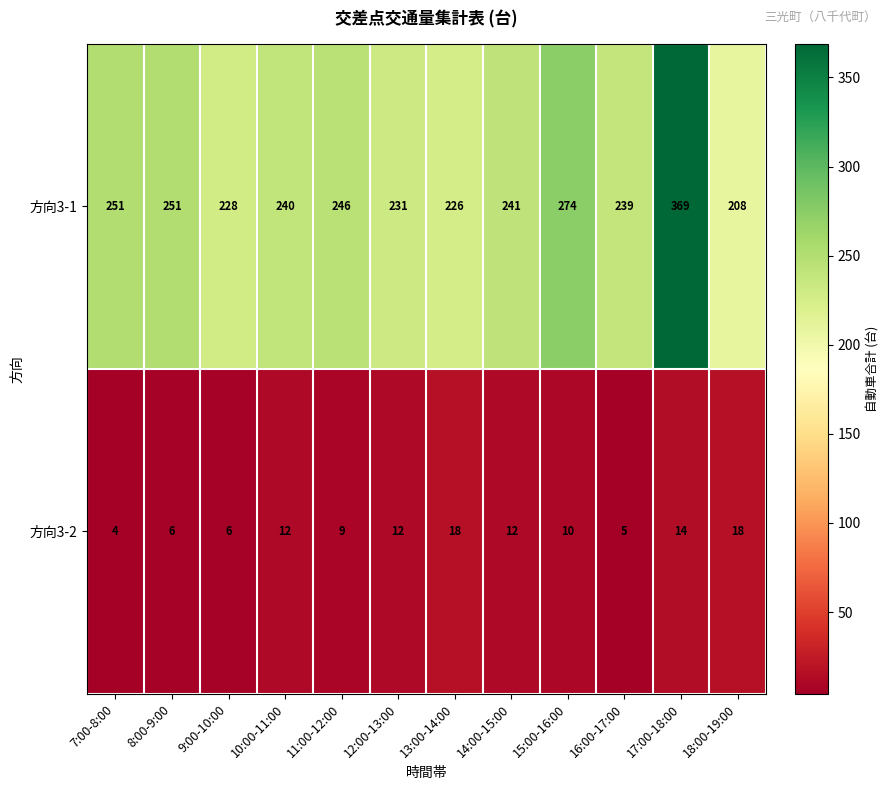

Which series has the largest range (max minus min)?

方向3-1